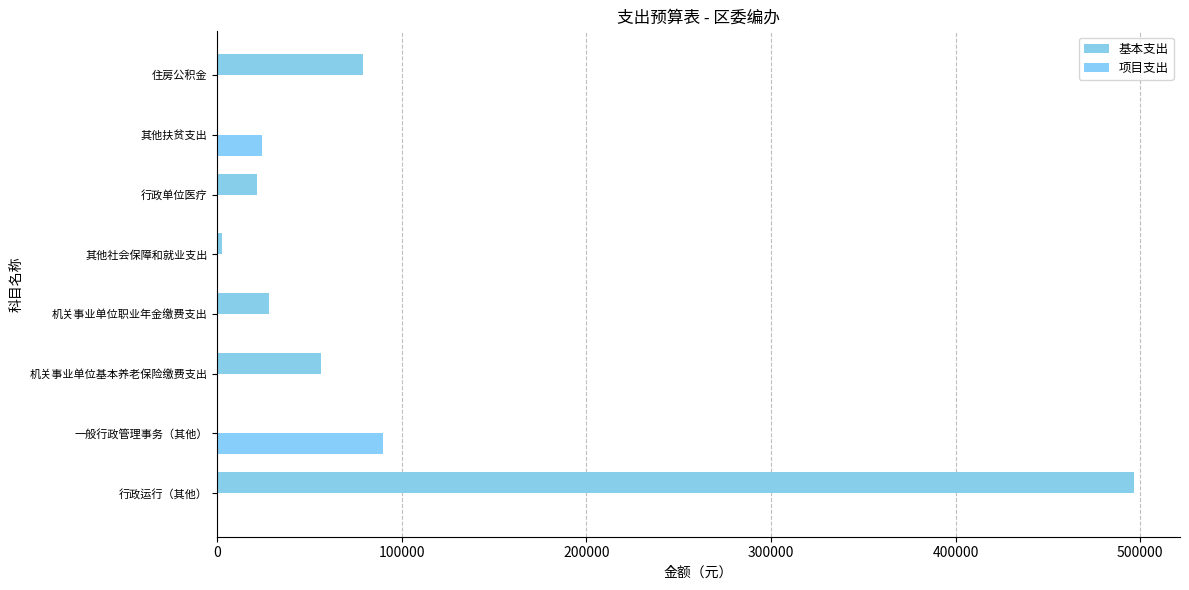

How many values in the 项目支出 series exceed 0?

2